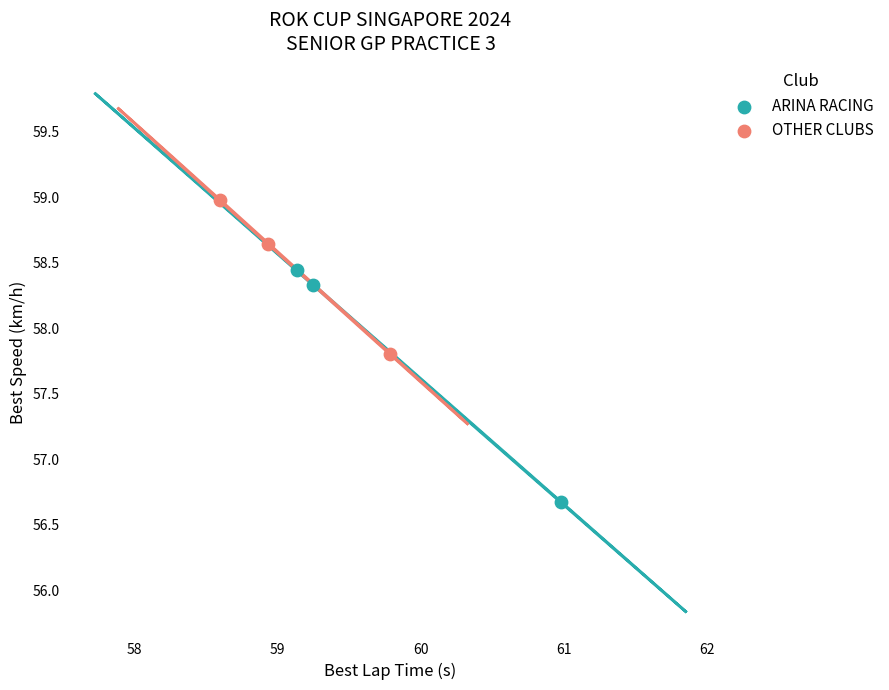

Which series contains the lowest Y value?

ARINA RACING